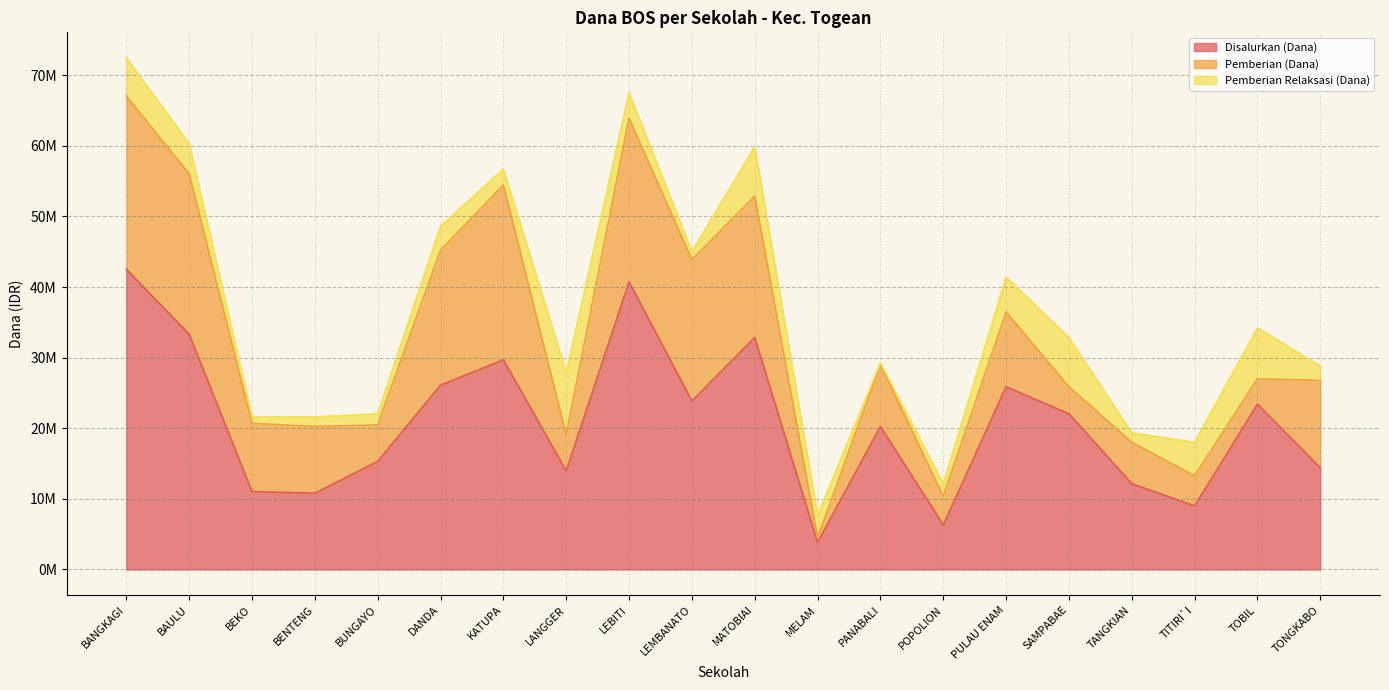

What is the difference between the maximum and second lowest values in the Disalurkan (Dana) series?

36225000